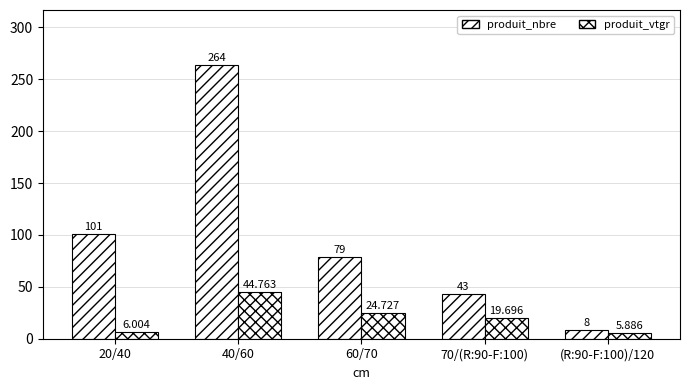

Which series changed the most between 60/70 and (R:90-F:100)/120?

produit_nbre